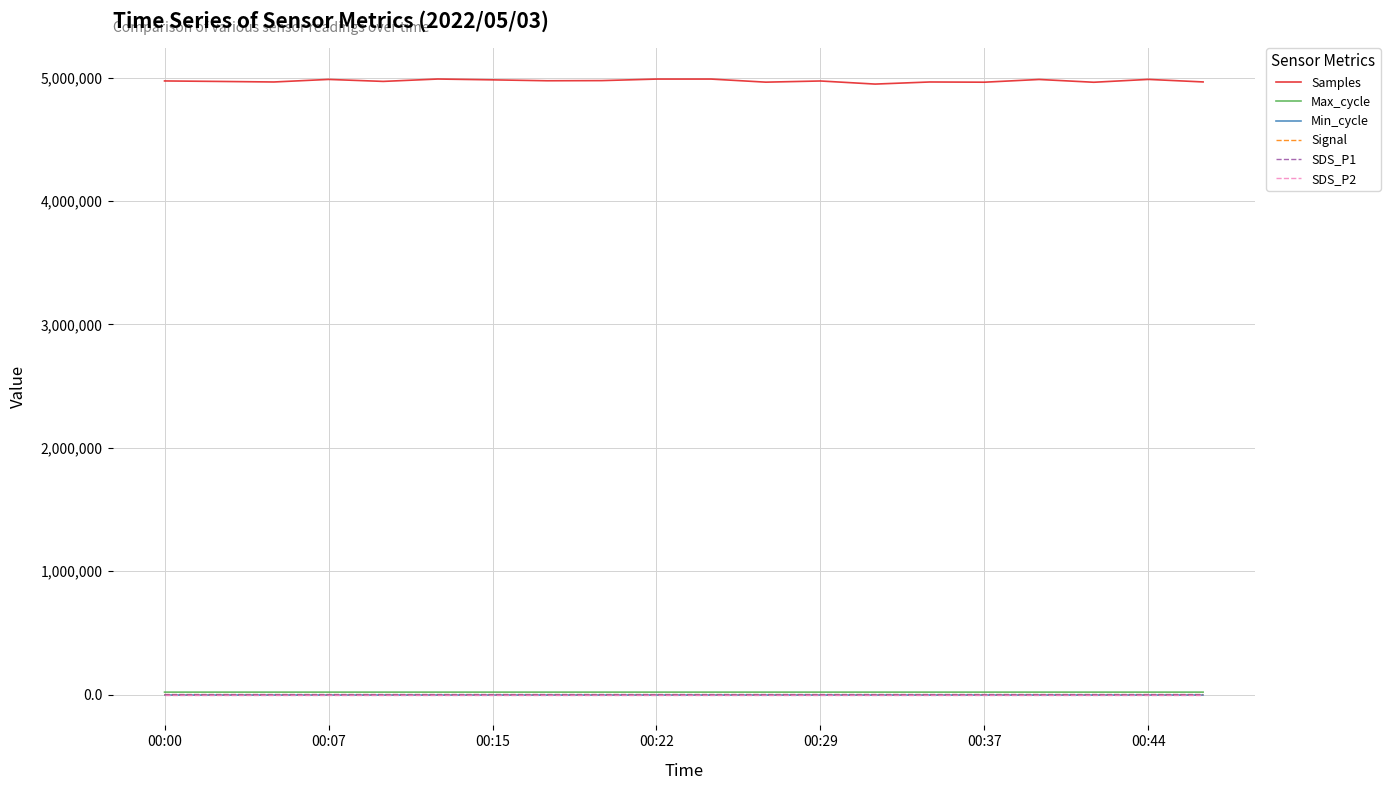

Which series has the widest spread of values?

Samples